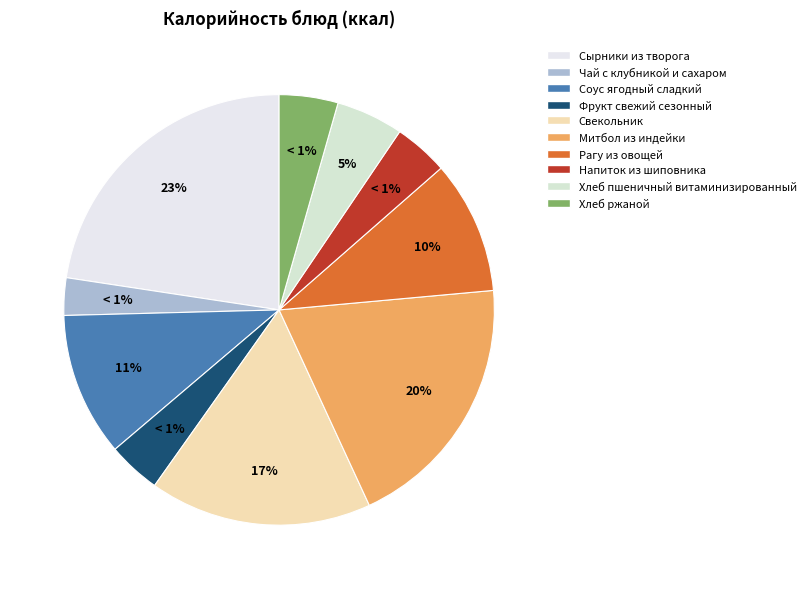

Is there a majority slice in this chart?

No